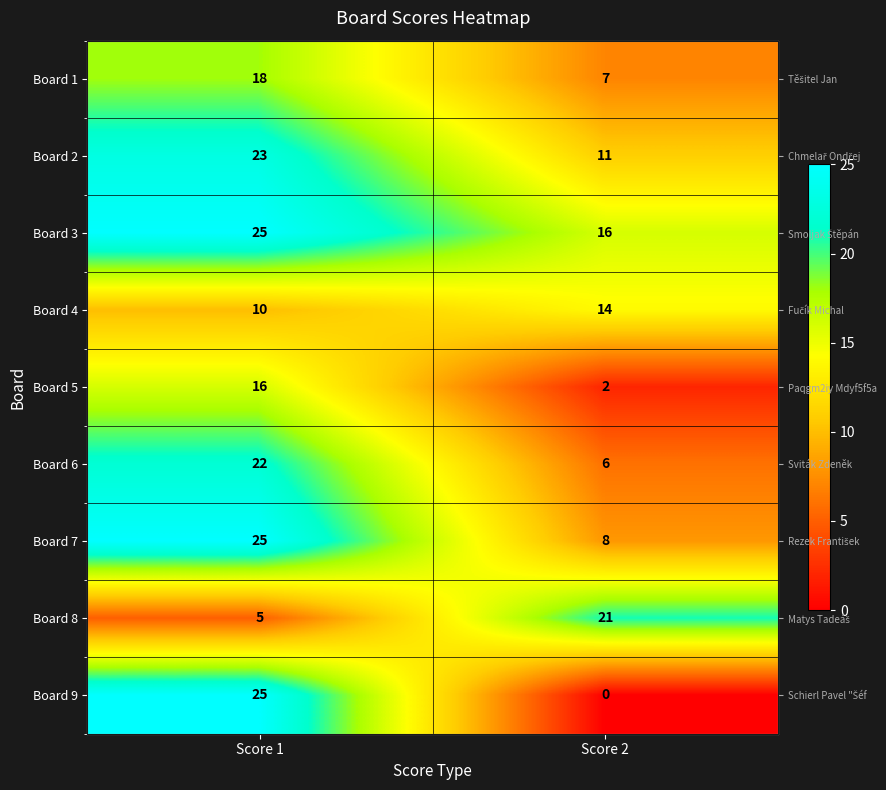

What is the difference between the Board 6 values at Score 1 and Score 2?

16